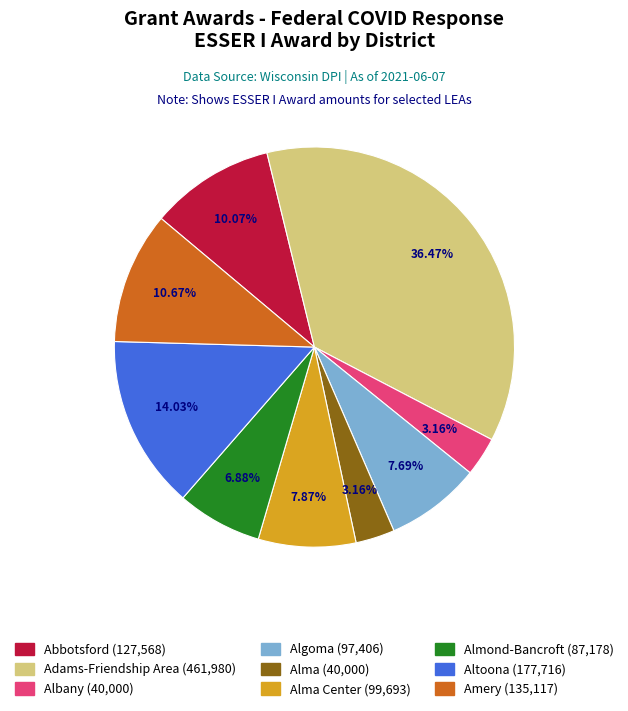

Count the number of slices in the pie.

9